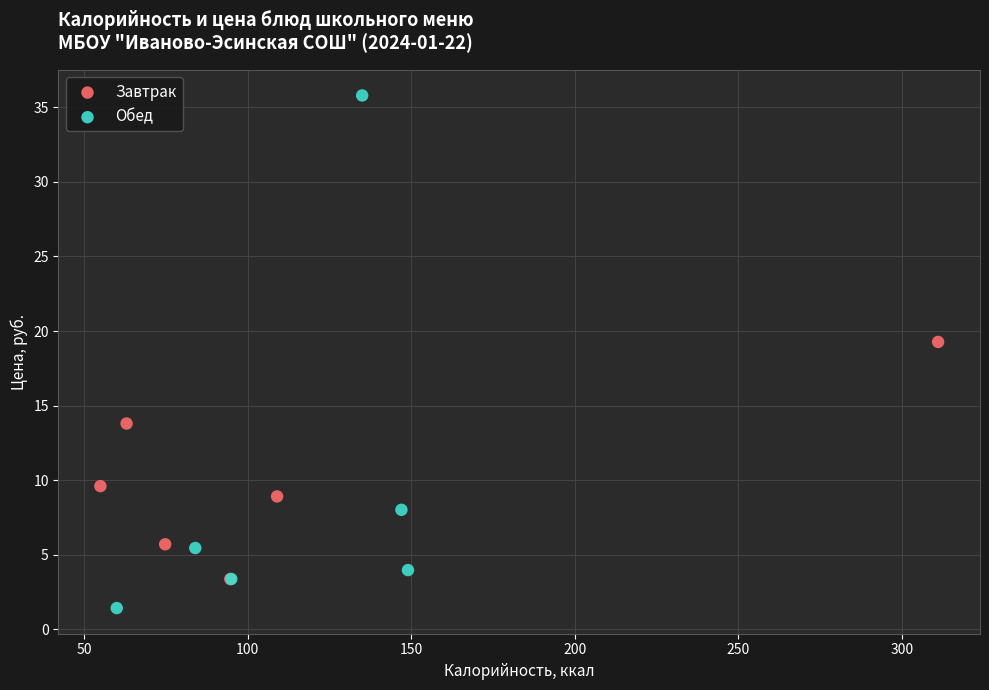

What are all the series names shown in the legend?

Завтрак, Обед